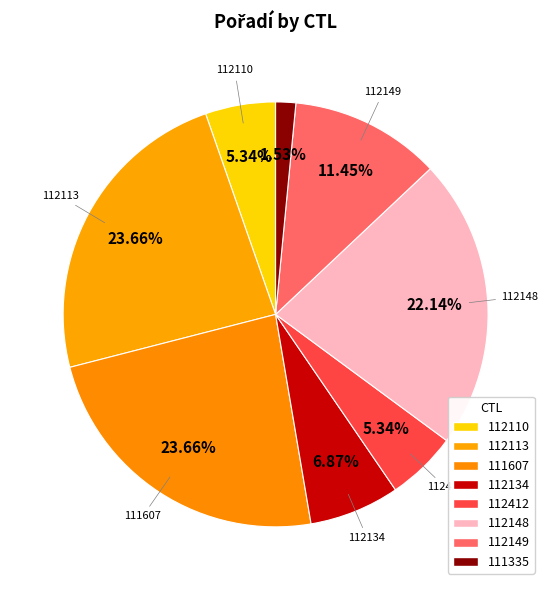

What is the ratio of the value at 112412 to the value at 112134?

0.8